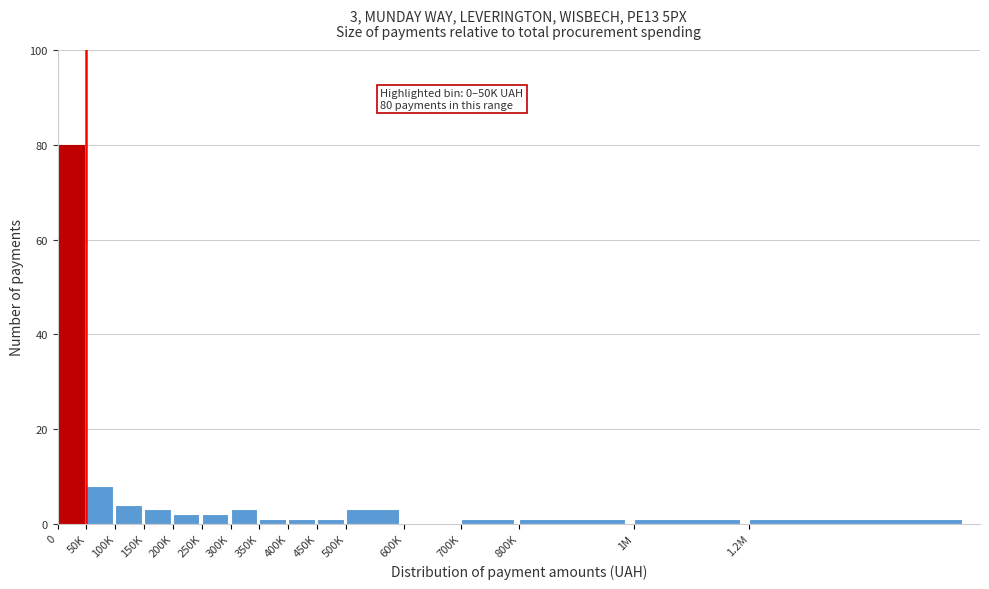

Reading right to left, transcribe all the data shown in this chart.

1.2M=1	1M=1	800K=1	700K=1	600K=0	500K=3	450K=1	400K=1	350K=1	300K=3	250K=2	200K=2	150K=3	100K=4	50K=8	0=80